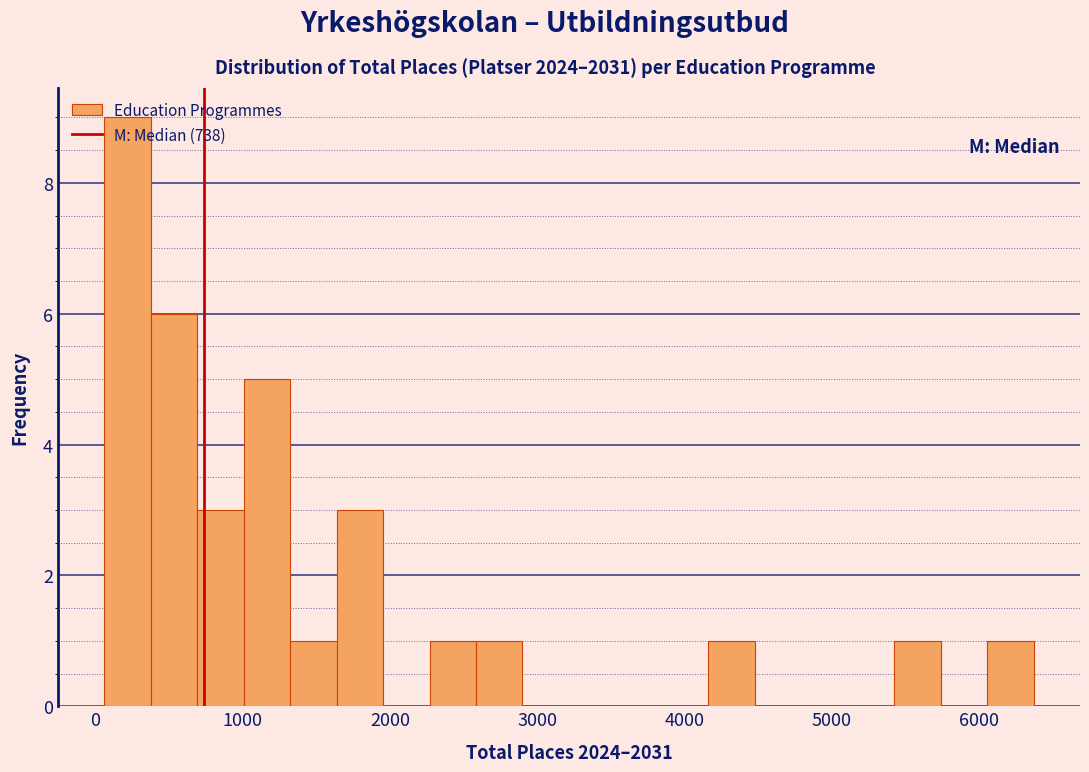

Read against the x-axis, roughly where is the centre of the tallest bar?

200